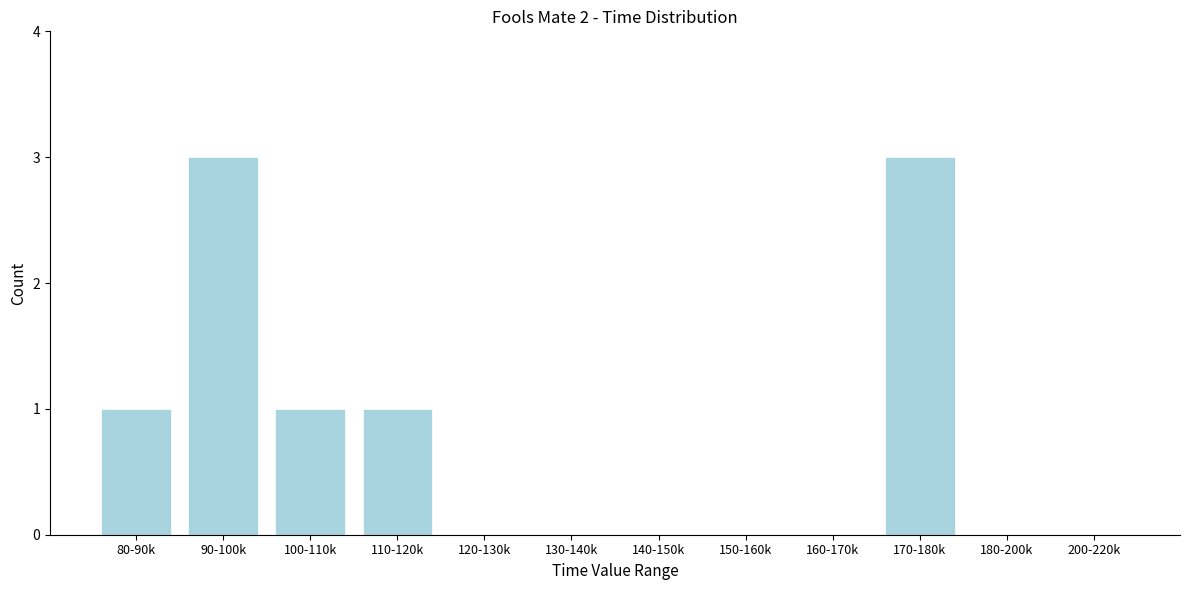

Reading left to right, extract all data points from this chart.

80-90k=1	90-100k=3	100-110k=1	110-120k=1	120-130k=0	130-140k=0	140-150k=0	150-160k=0	160-170k=0	170-180k=3	180-200k=0	200-220k=0